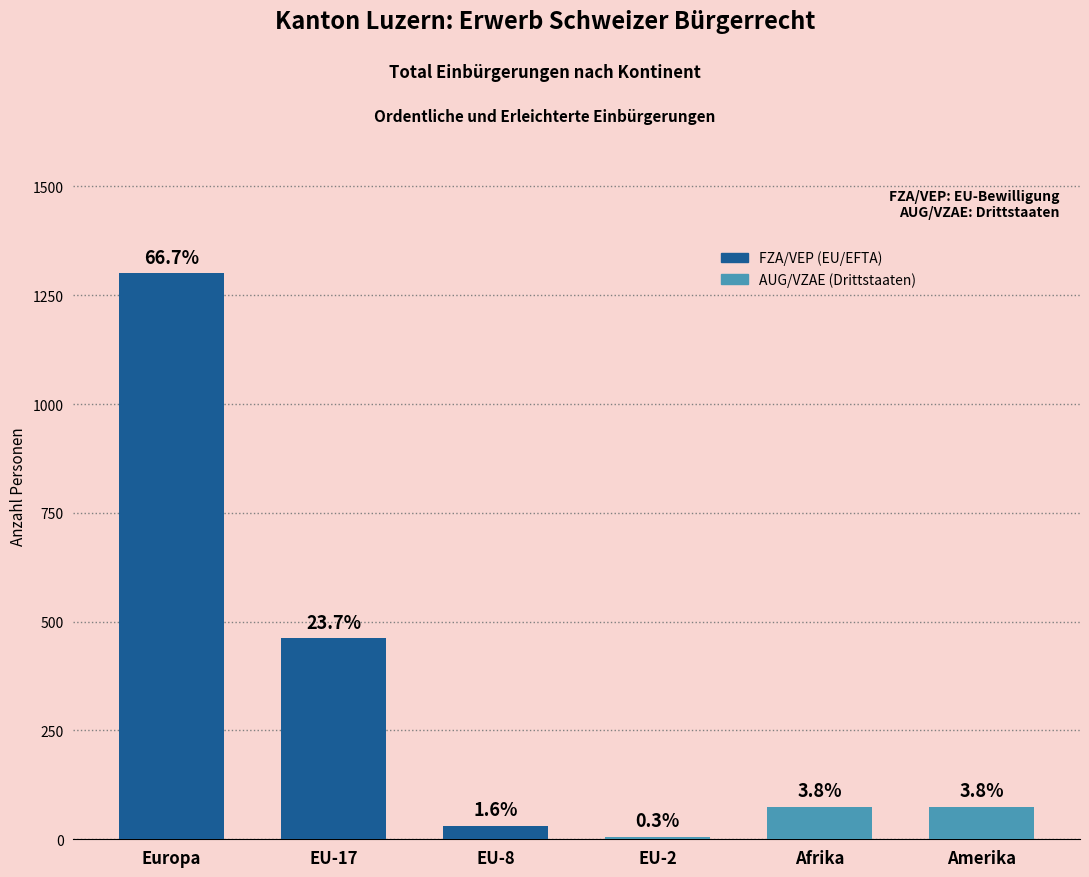

Does the chart contain any negative values?

No